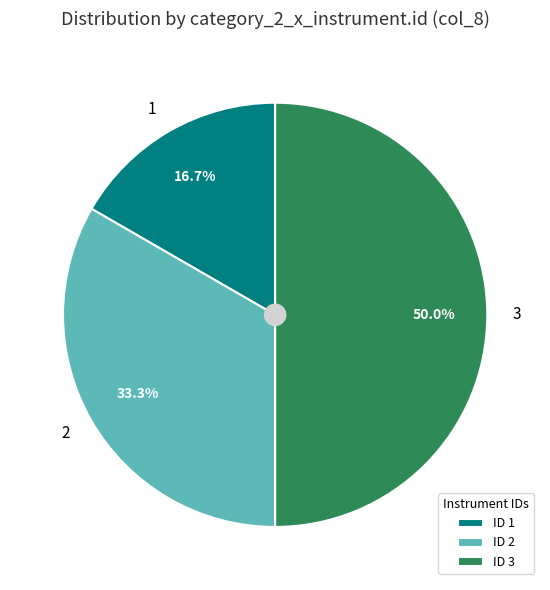

To the nearest percent, what is the difference between the 3 and 2 slice percentages?

17%